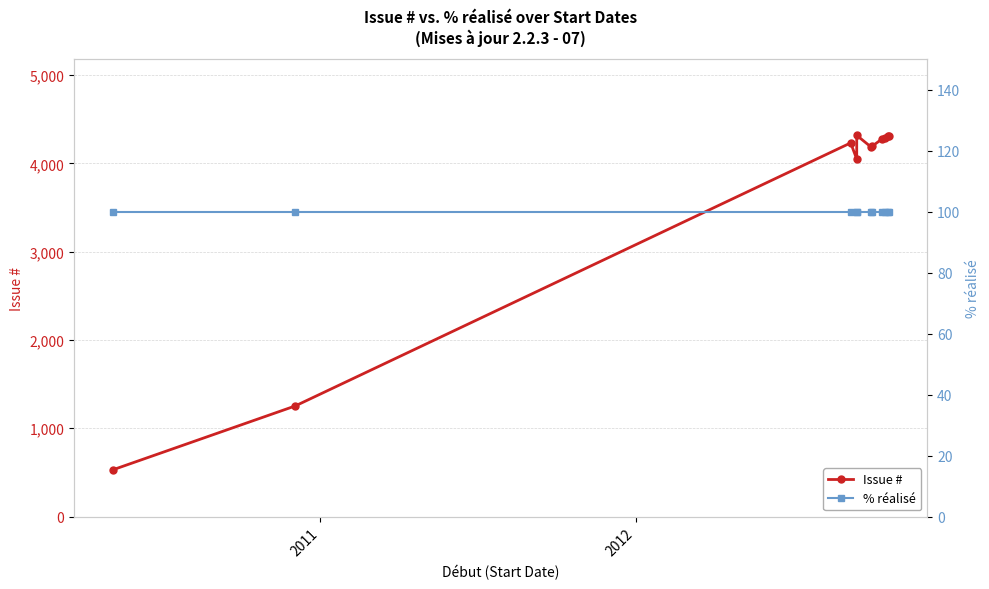

At how many categories does at least one series exceed 3707?

9